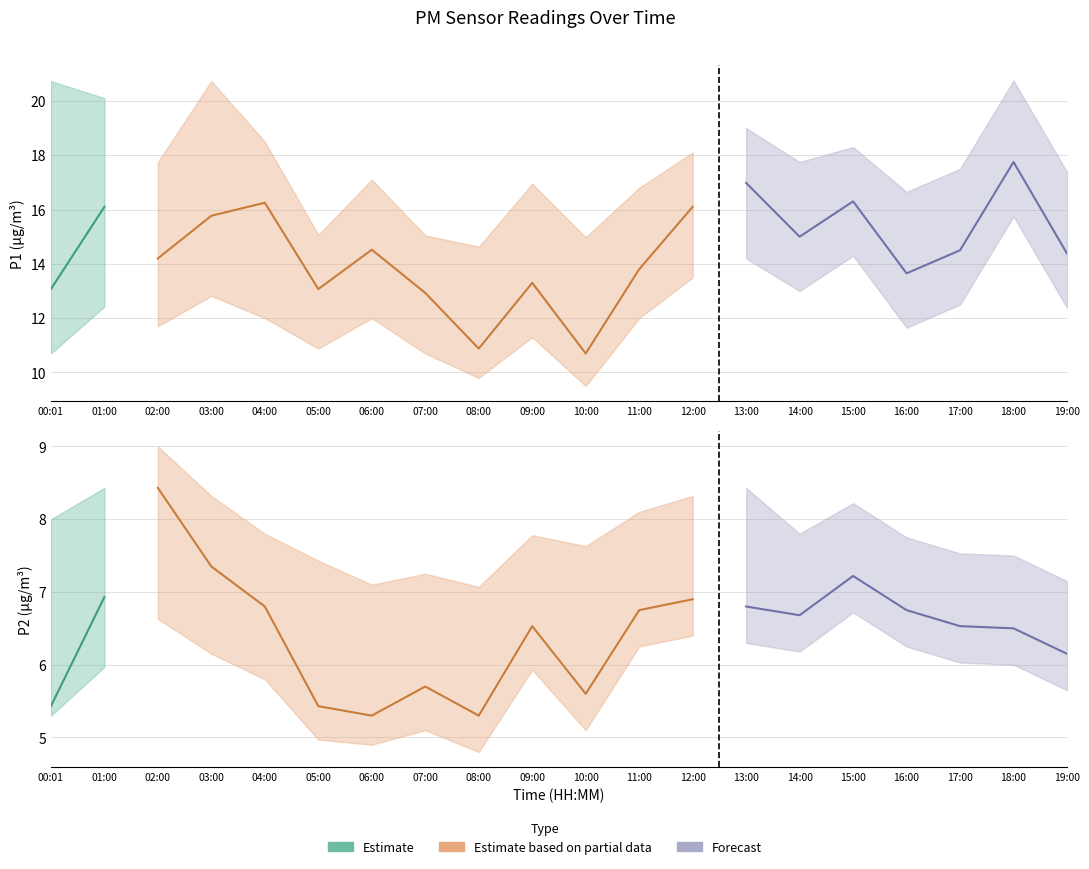

True or false: P2 has more than 1 interior local peaks.

True